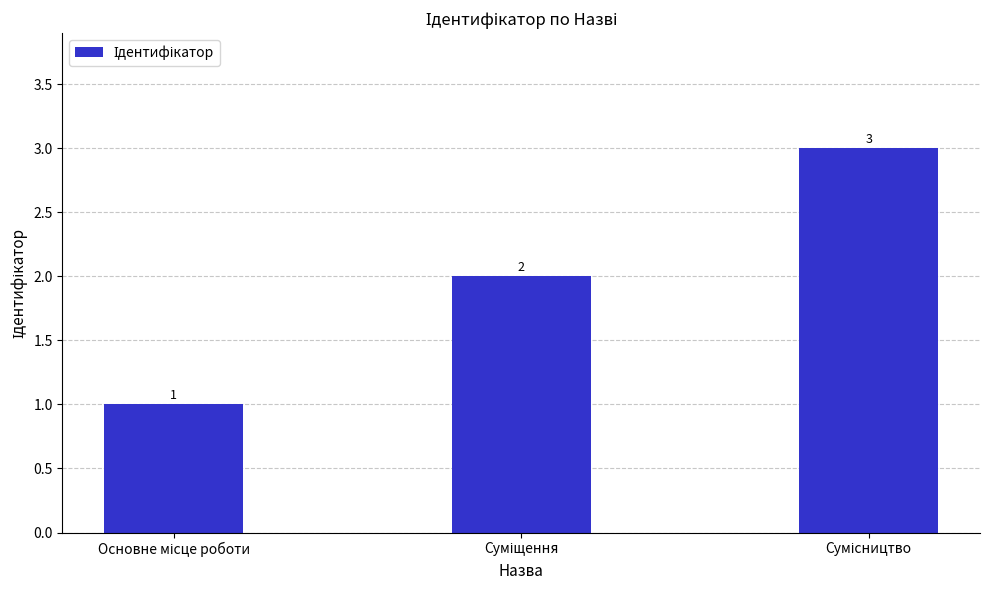

What is the sum of all values?

6